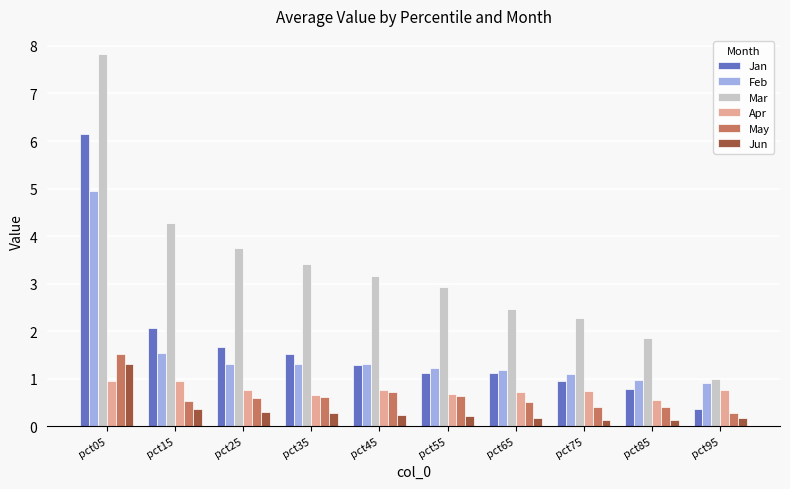

True or false: Apr has a value of 1.2 at pct45.

False